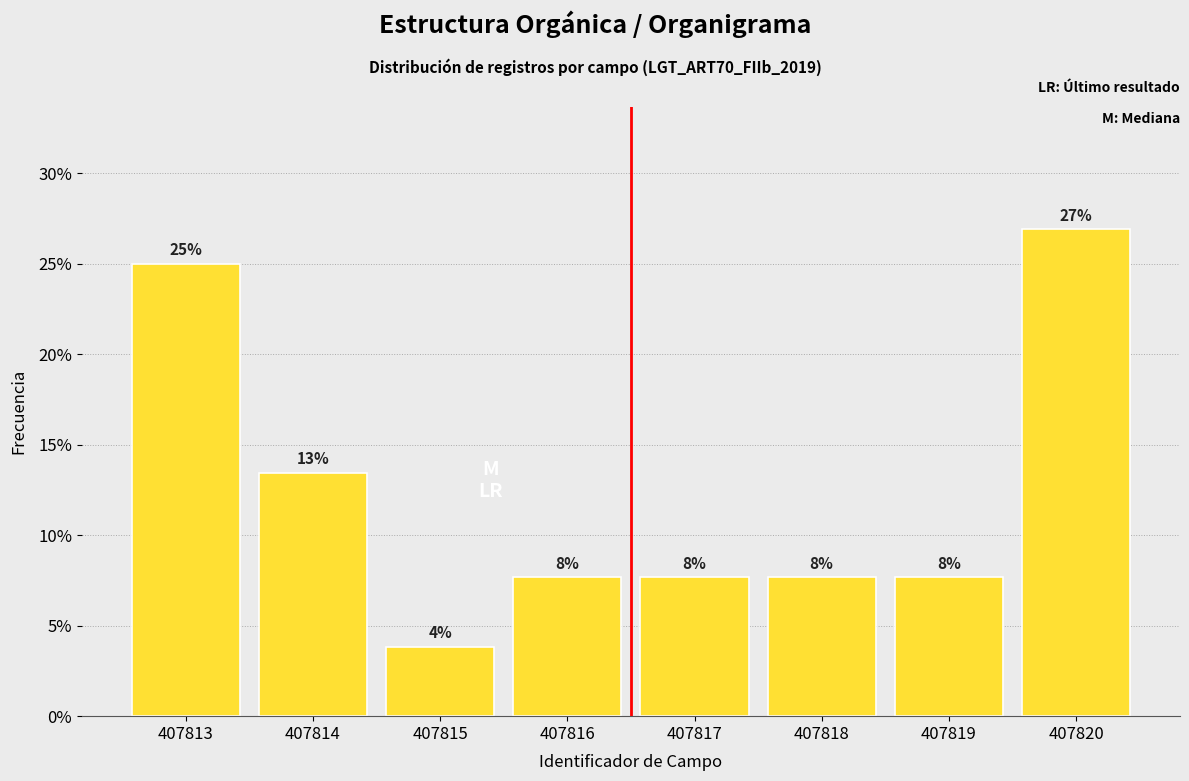

Are the bars horizontal?

No